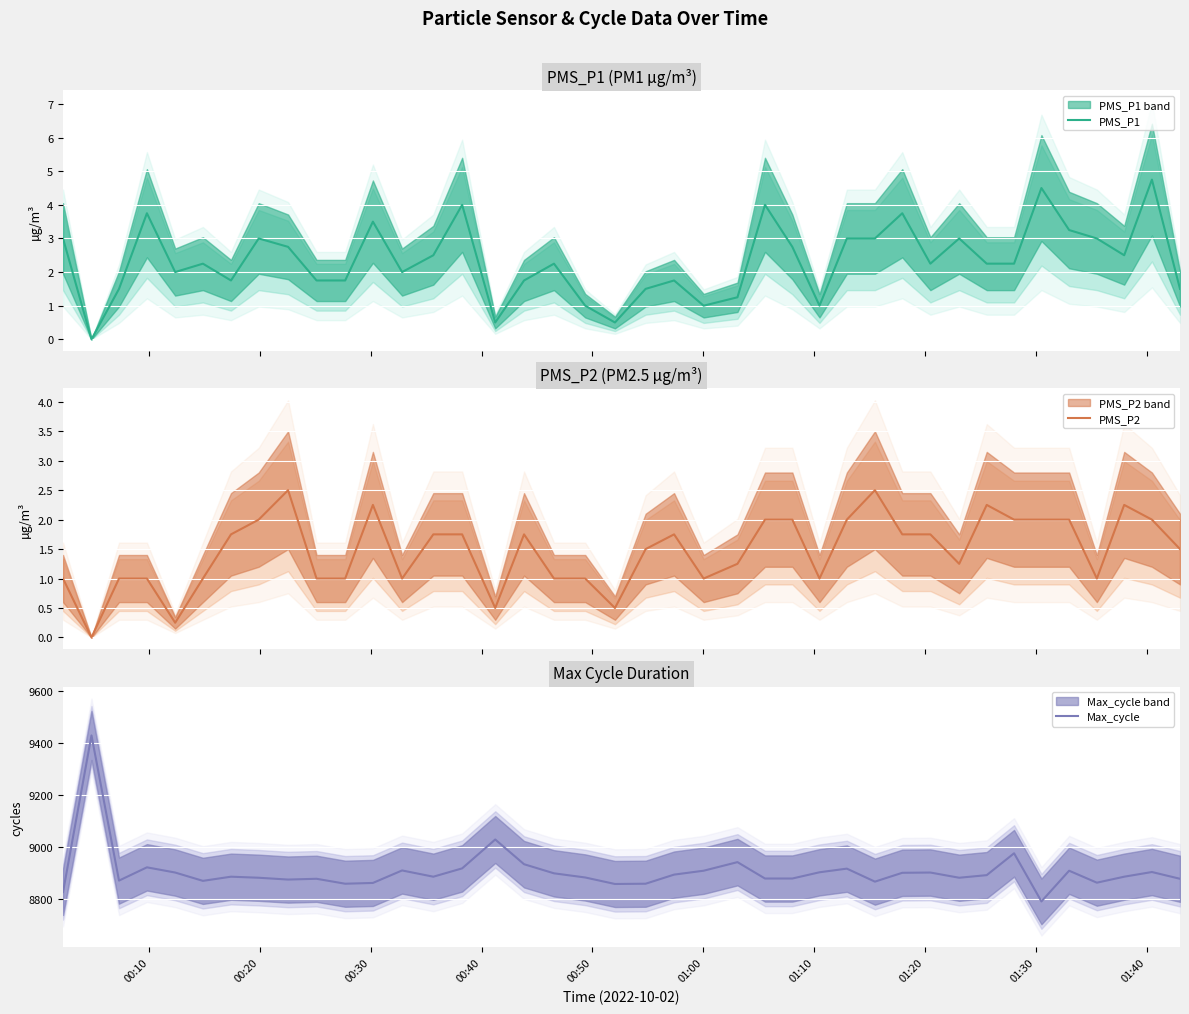

What is the highest value of the PMS_P1 series?

4.8